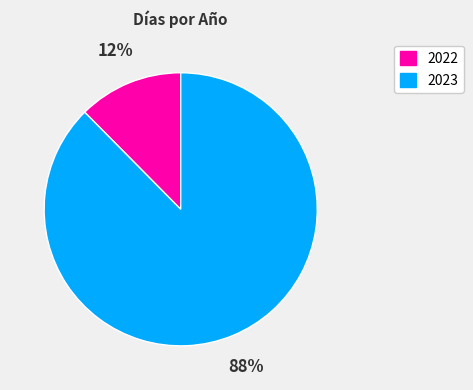

Is 2023 the majority of the pie?

Yes